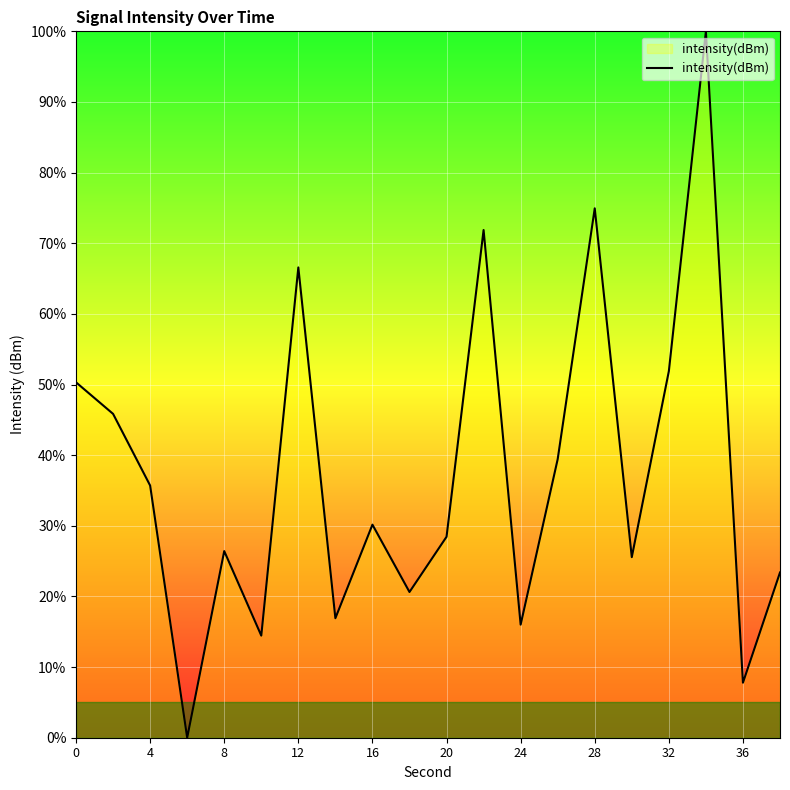

What is the maximum value shown in the chart?

100.0